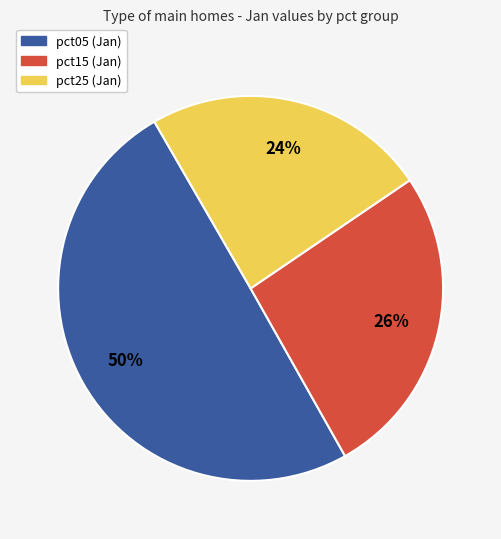

To the nearest percent, what is the average slice percentage?

33%